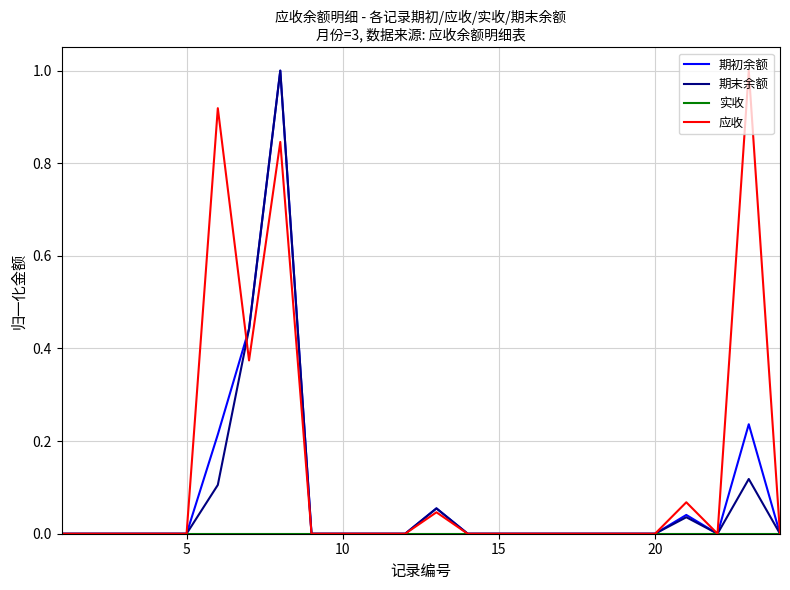

Which series has the largest total across all categories?

应收